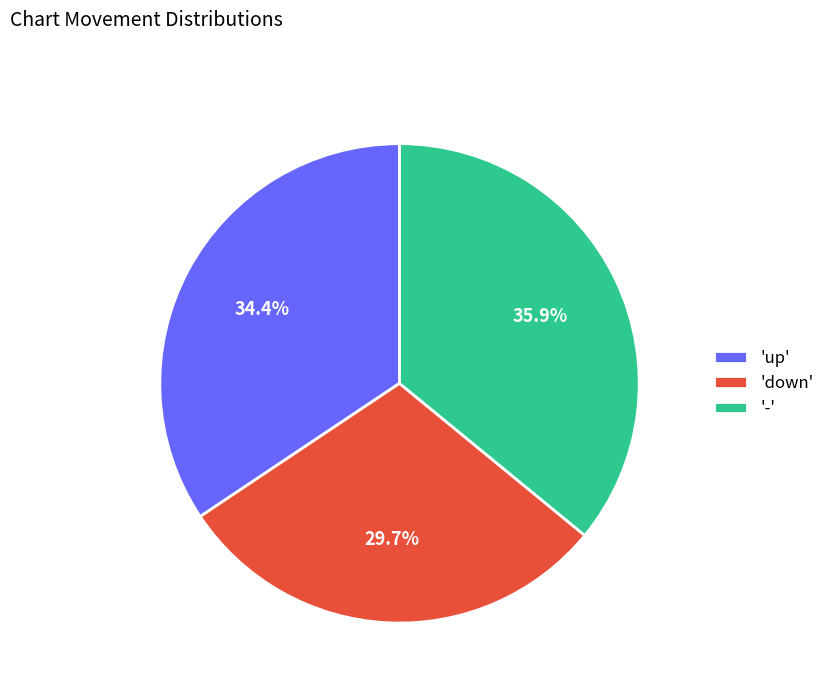

What is the smallest slice in the pie chart?

'down'